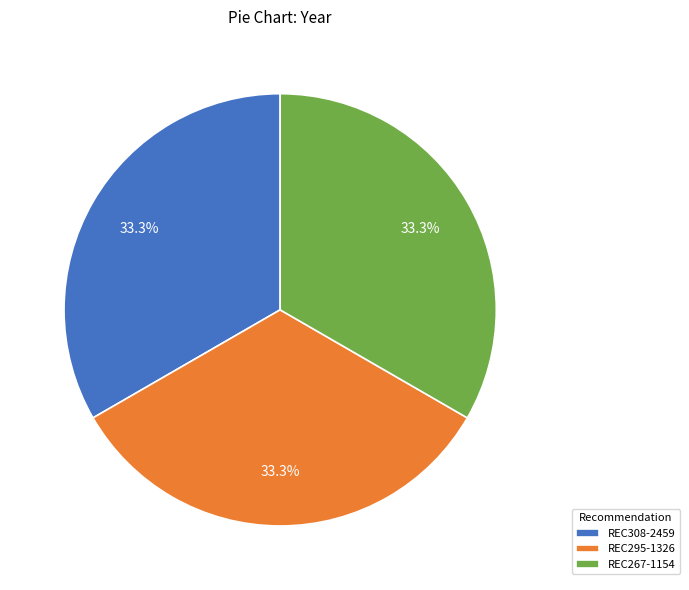

To the nearest percent, what portion does REC295-1326 represent?

33%